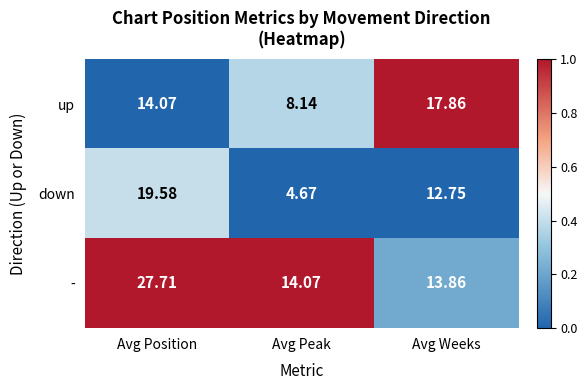

Where is up nearest to the value 13?

Avg Position